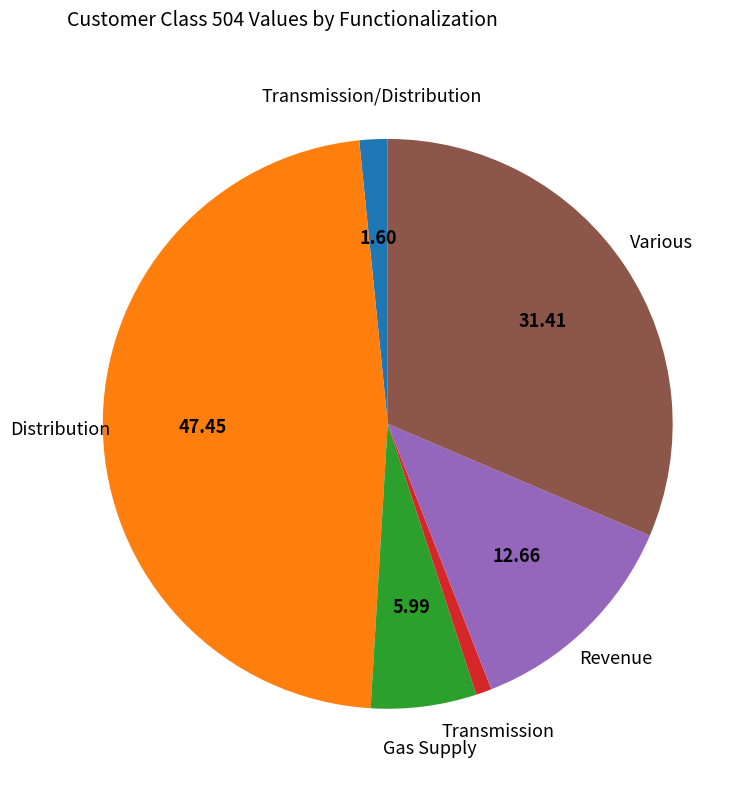

Is there any slice that represents more than half of the pie?

No